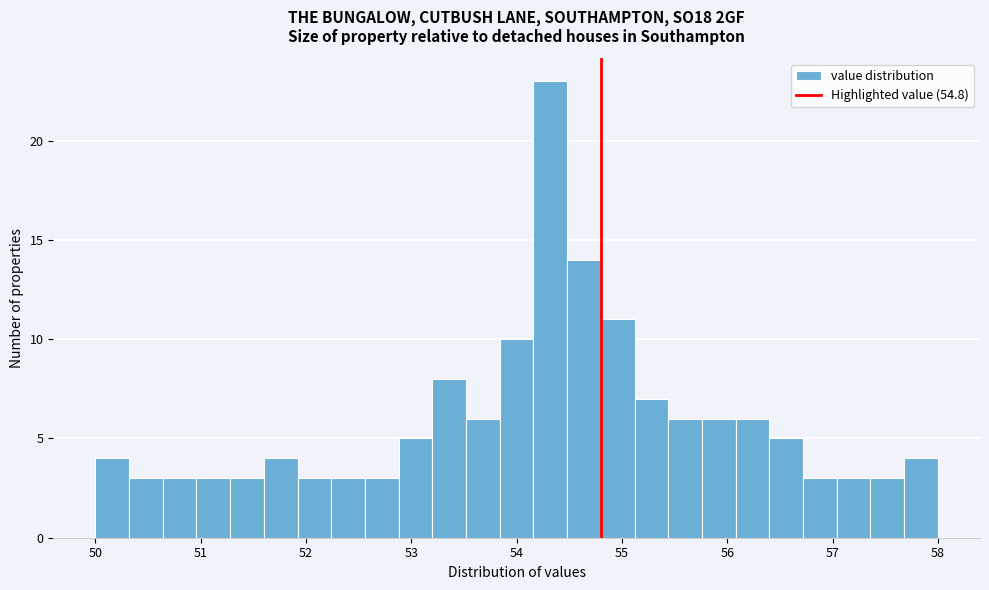

Read against the x-axis, roughly where is the centre of the tallest bar?

54.3